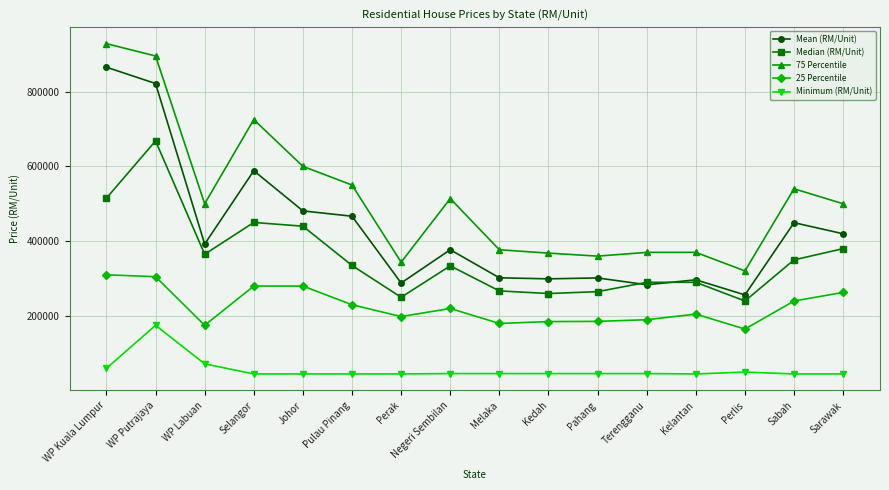

What is the value of the 75 Percentile point at the 1st from the left?

928000.0